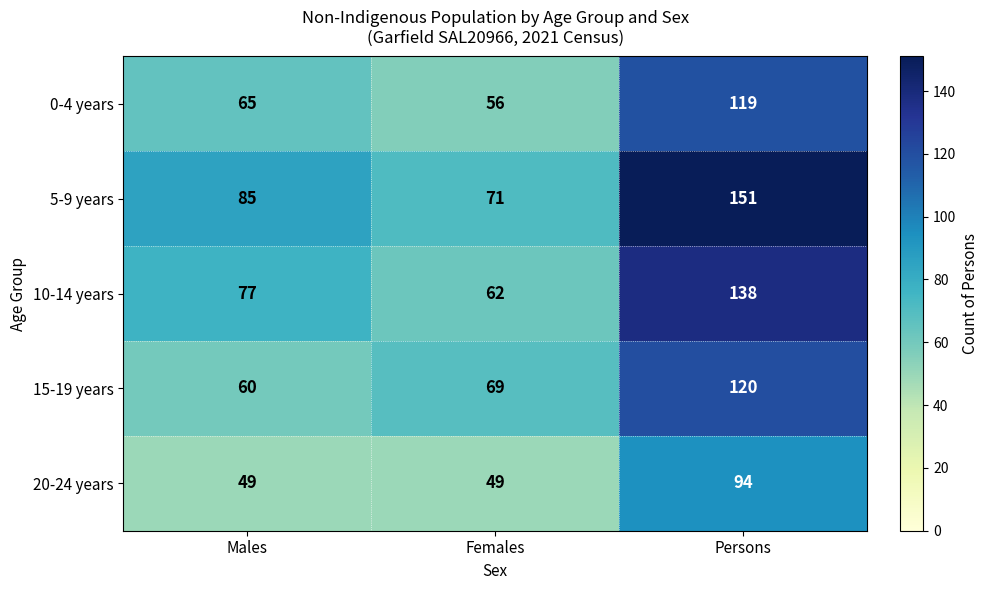

Rank the series at Males from highest to lowest value.

5-9 years, 10-14 years, 0-4 years, 15-19 years, 20-24 years